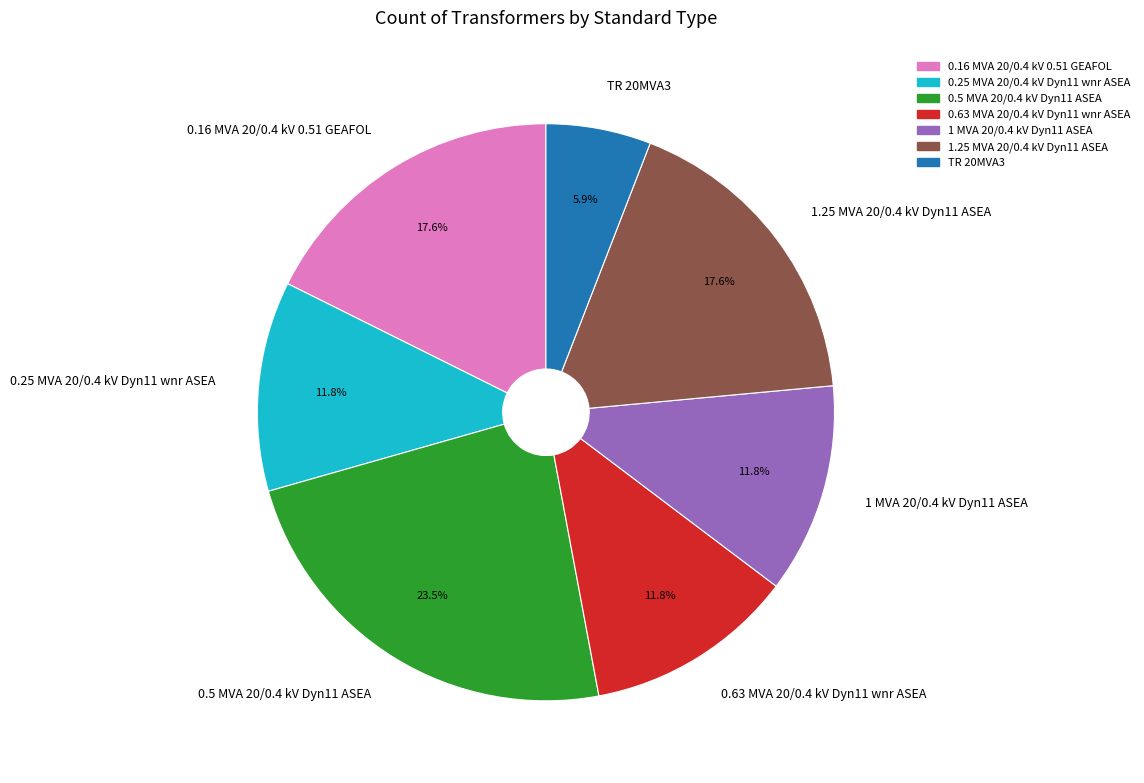

What percentage is the TR 20MVA3 slice, to the nearest percent?

6%